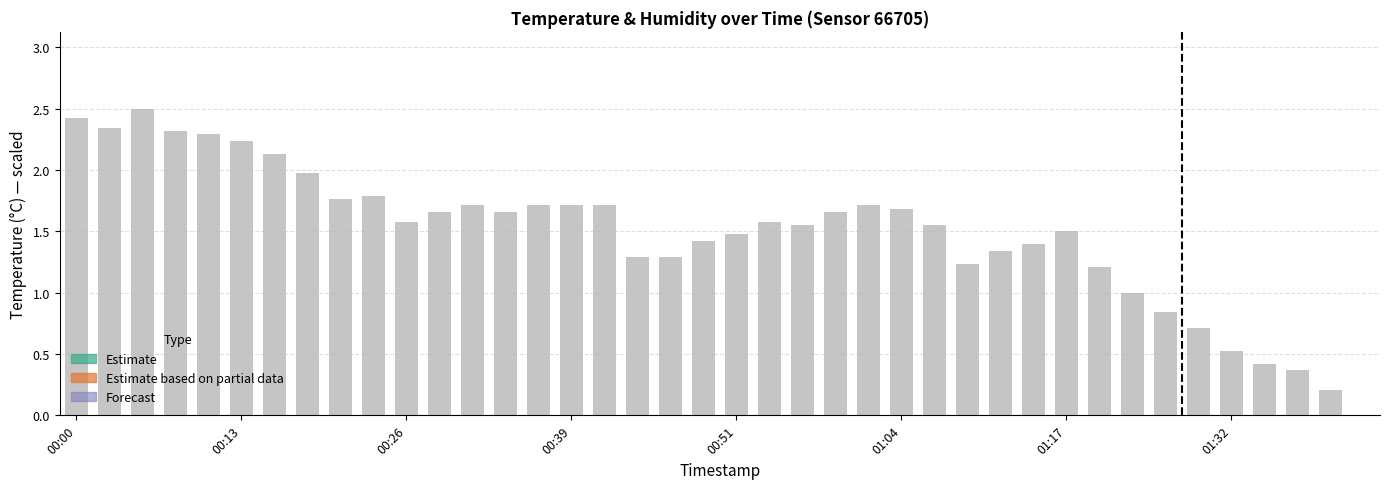

Are the bars grouped side by side (vs. stacked)?

No